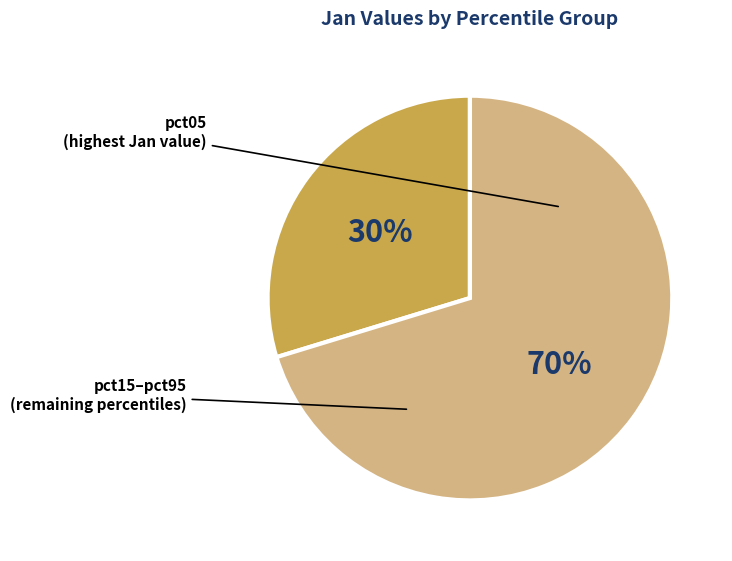

Is the sum of pct15–pct95 and pct05 greater than half?

Yes